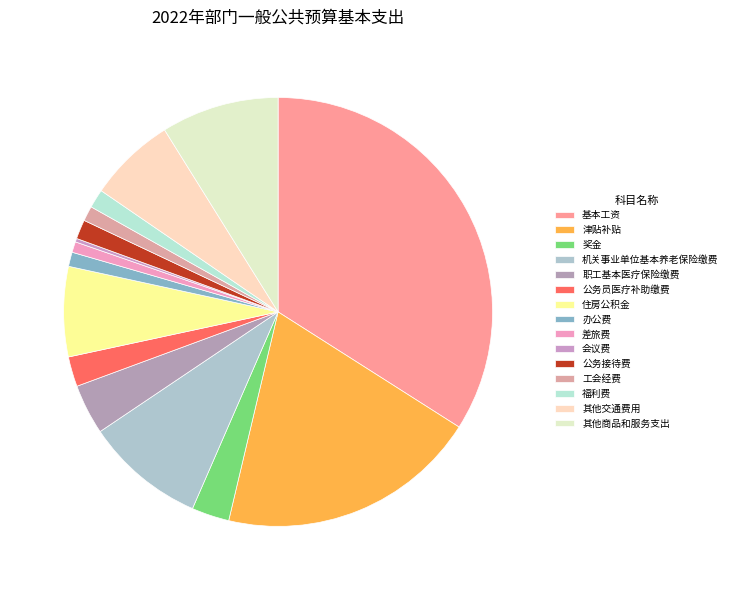

To the nearest percent, what is the difference between the 奖金 and 公务接待费 slice percentages?

1%